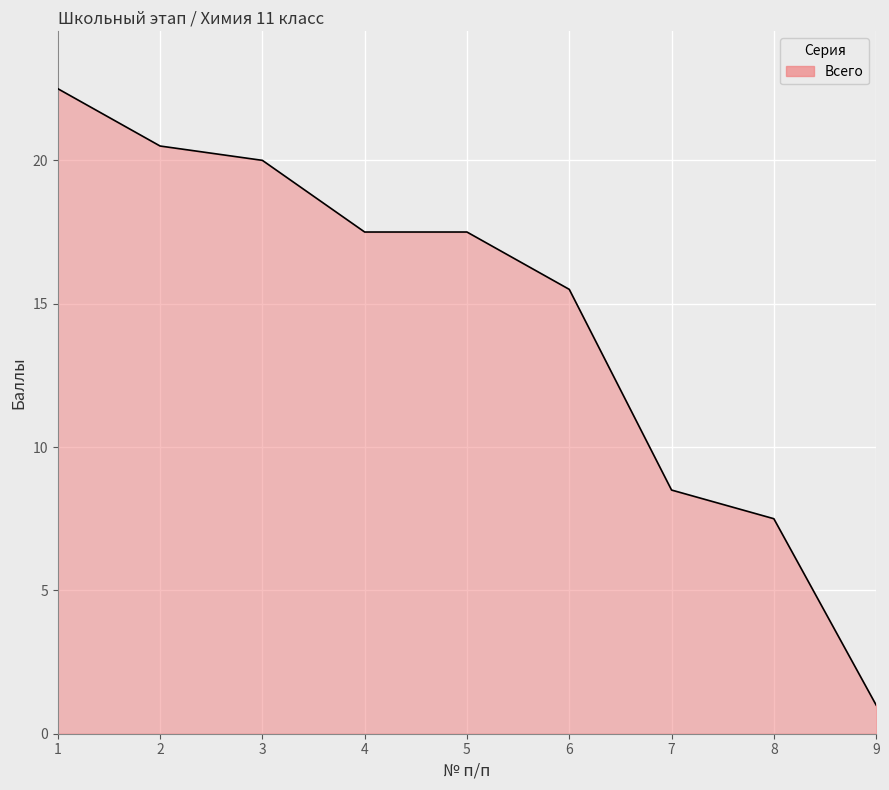

How many lines are shown in the chart?

1